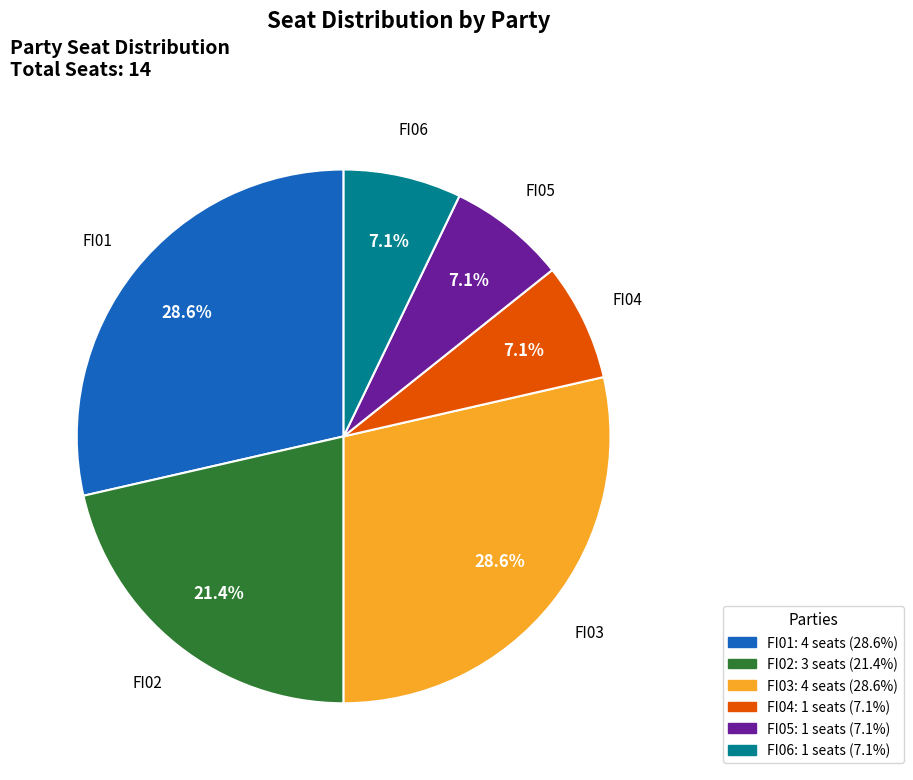

What percentage is NOT represented by FI02?

78.6%